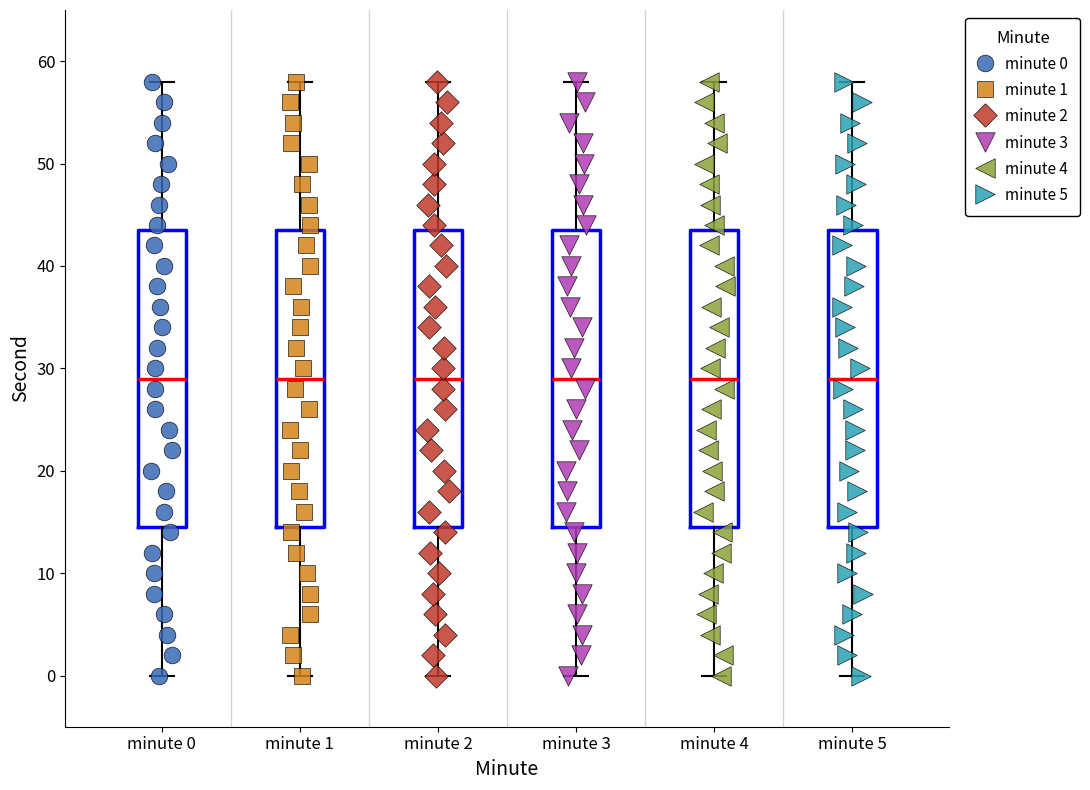

Reading left to right, read every box against the y-axis: the position of its median line, the range the box covers, and the ends of its whiskers. The values are not printed on the chart, so give them approximately, as read against the axis.

minute 0: median 29, box 15 to 44, whiskers 0 to 58
minute 1: median 29, box 15 to 44, whiskers 0 to 58
minute 2: median 29, box 15 to 44, whiskers 0 to 58
minute 3: median 29, box 15 to 44, whiskers 0 to 58
minute 4: median 29, box 15 to 44, whiskers 0 to 58
minute 5: median 29, box 15 to 44, whiskers 0 to 58